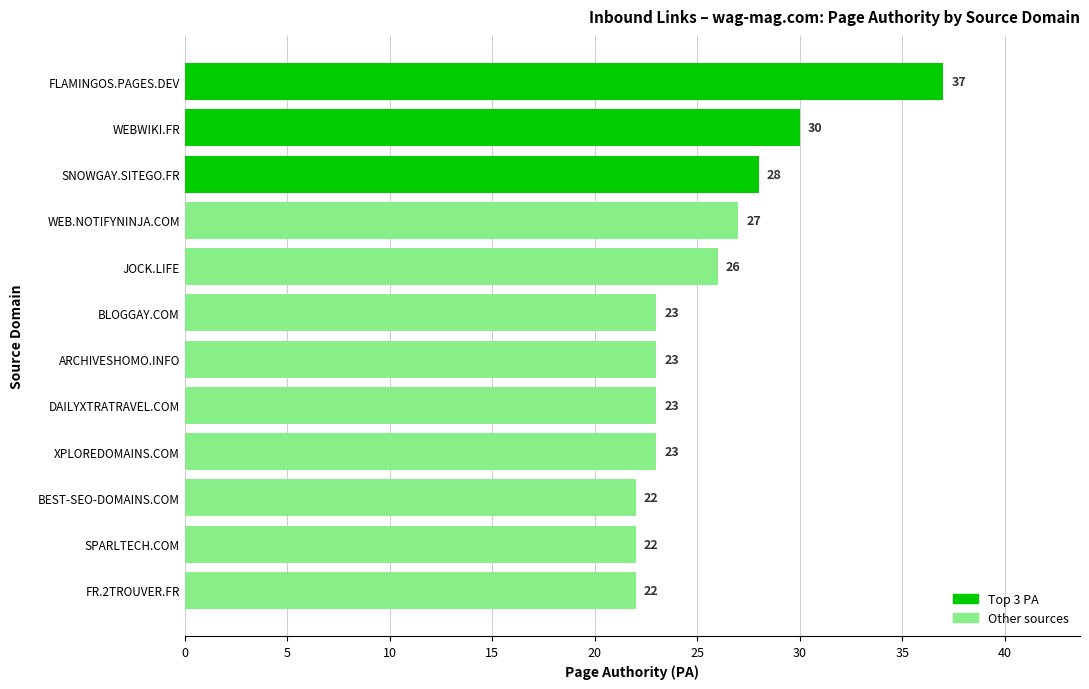

What is the sum of all values?

306